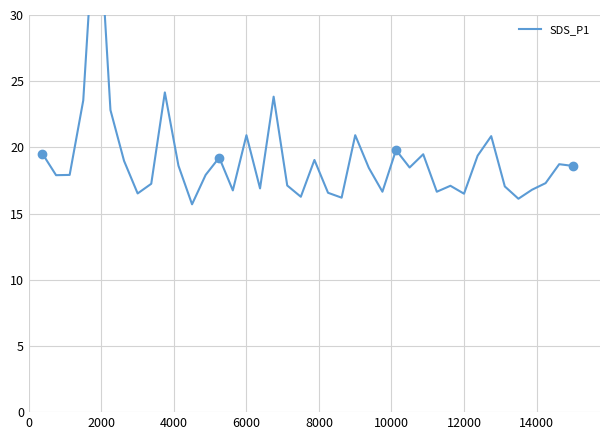

How many data points does each series have?

40